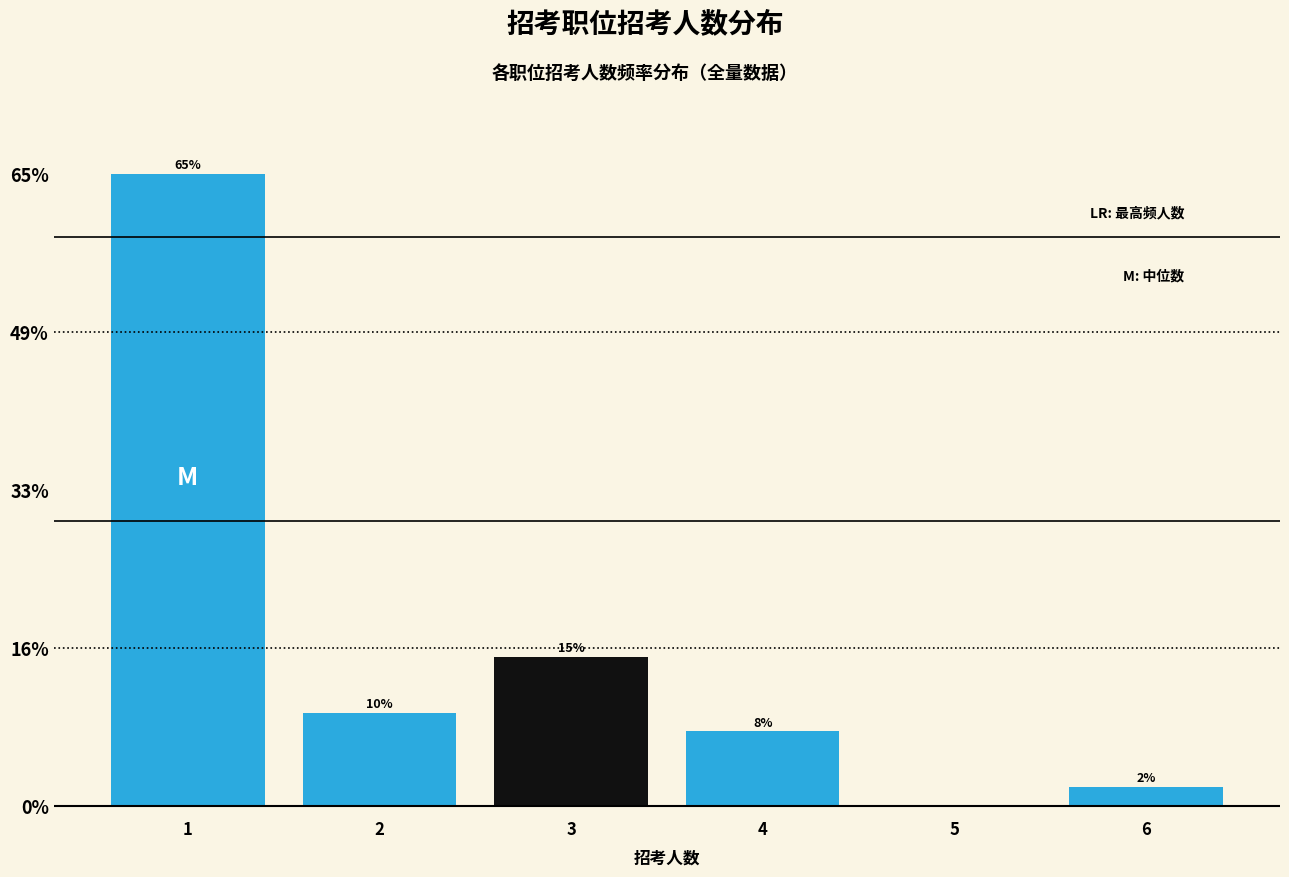

Are the bars horizontal?

No